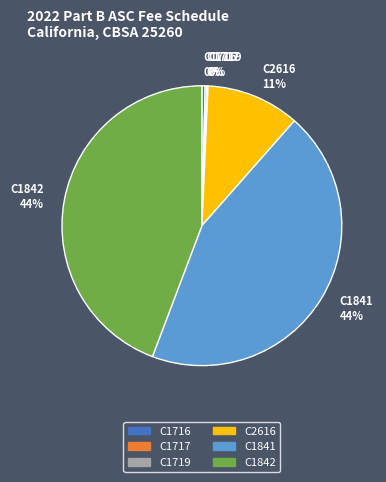

The C1842 44% slice represents 44% of the pie. True or false?

True